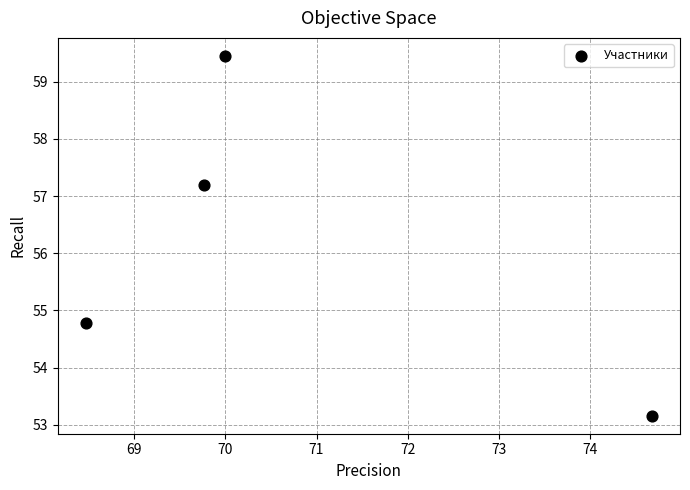

What is the average Y value?

56.1